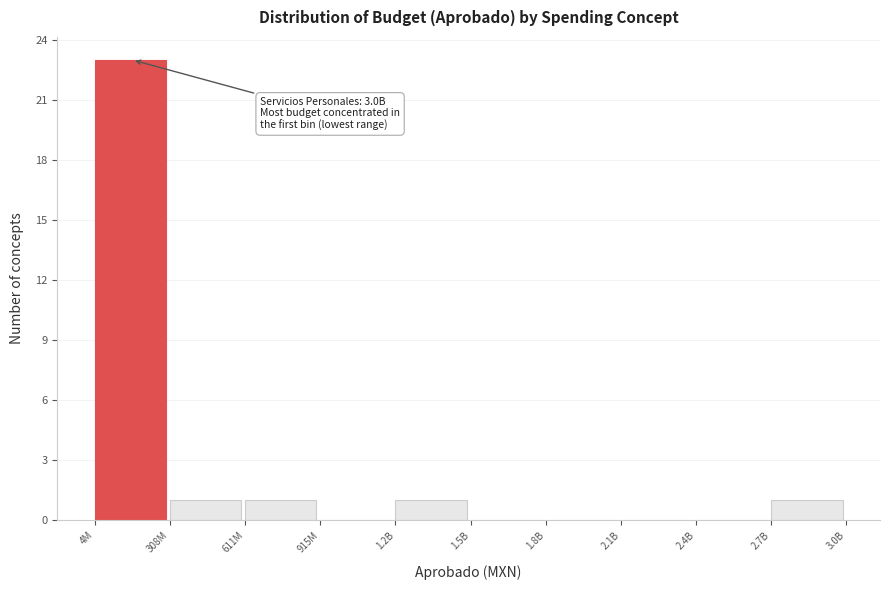

Reading left to right, extract all data points from this chart.

4M=23	308M=1	611M=1	915M=0	1.2B=1	1.5B=0	1.8B=0	2.1B=0	2.4B=0	2.7B=1